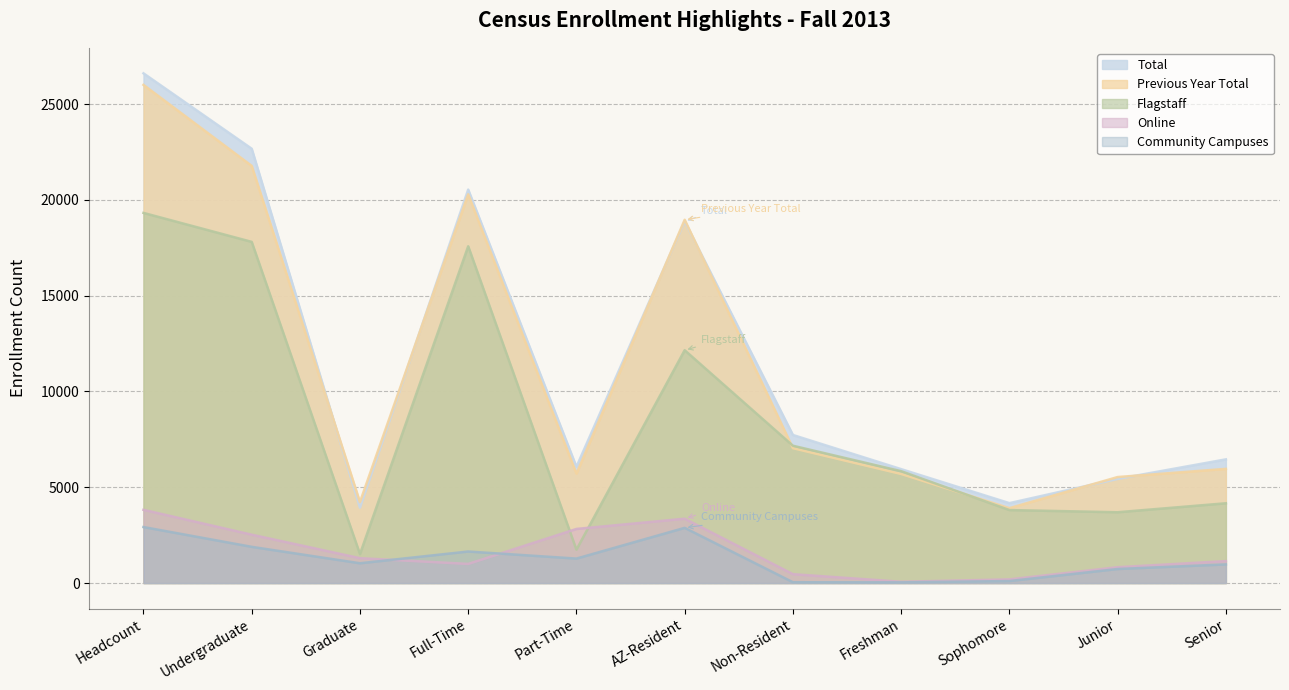

Rank the series at Part-Time from lowest to highest value.

Community Campuses, Flagstaff, Online, Previous Year Total, Total